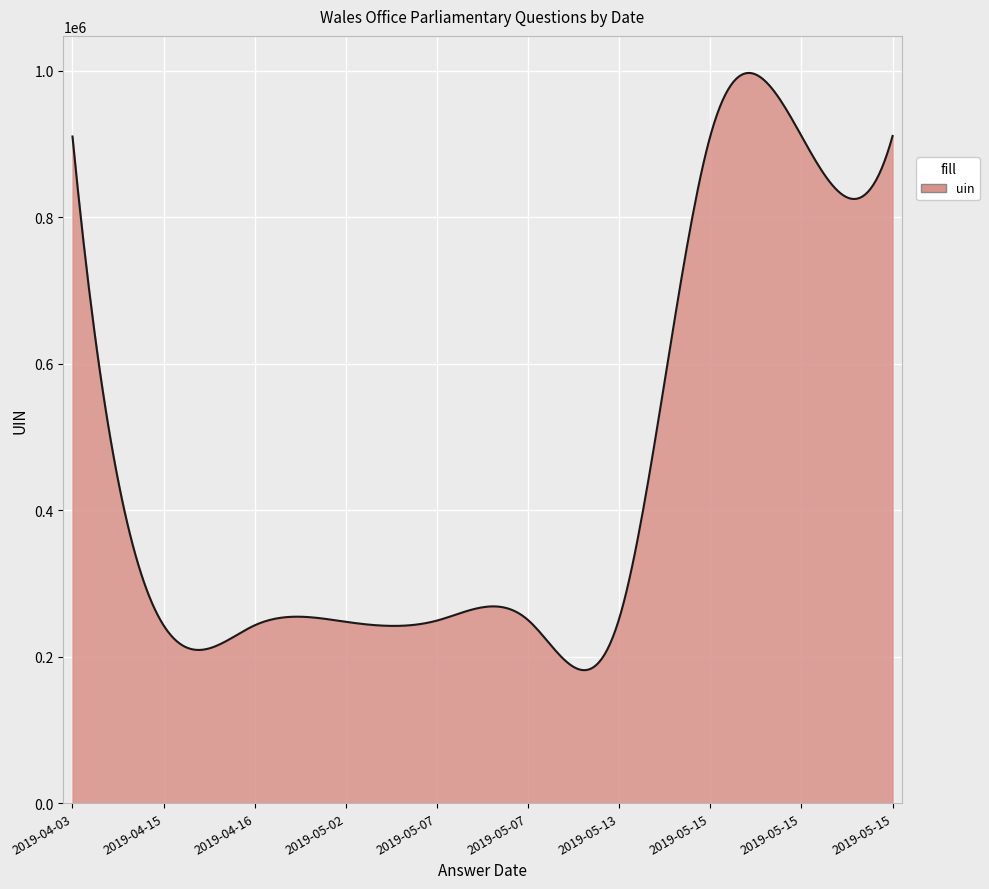

What is the smallest value displayed?

181581.2